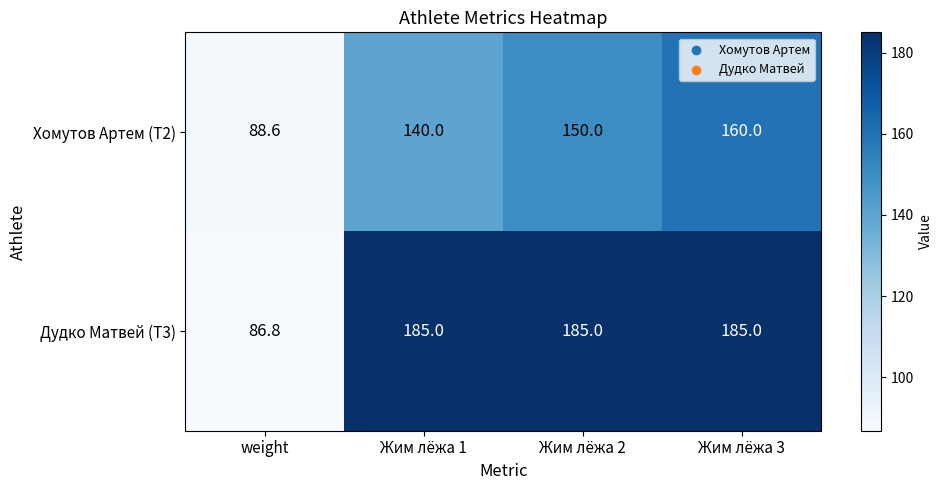

What is the difference between the Дудко Матвей (T3) values at Жим лёжа 2 and weight?

98.2